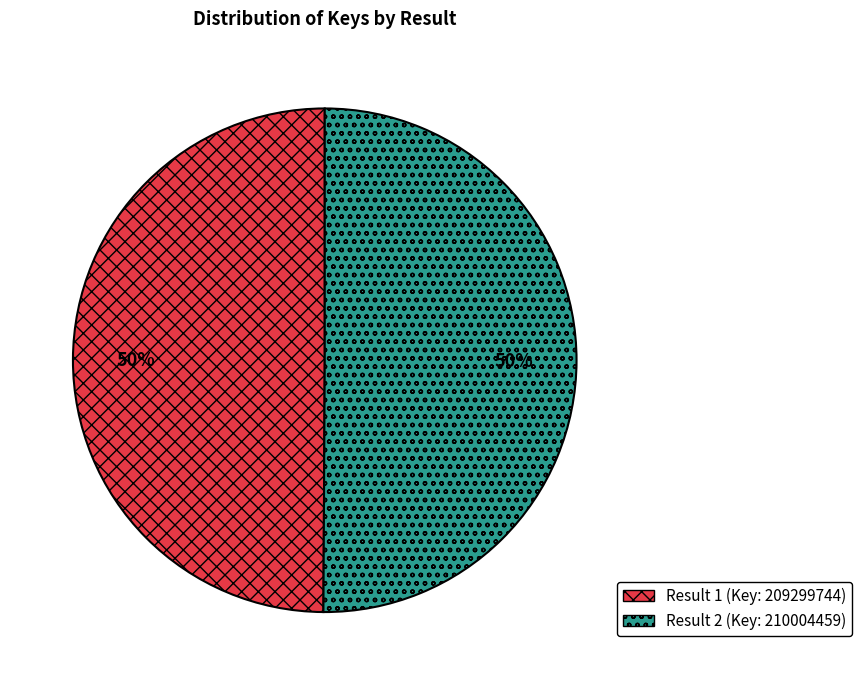

To the nearest percent, what is the average slice percentage?

50%